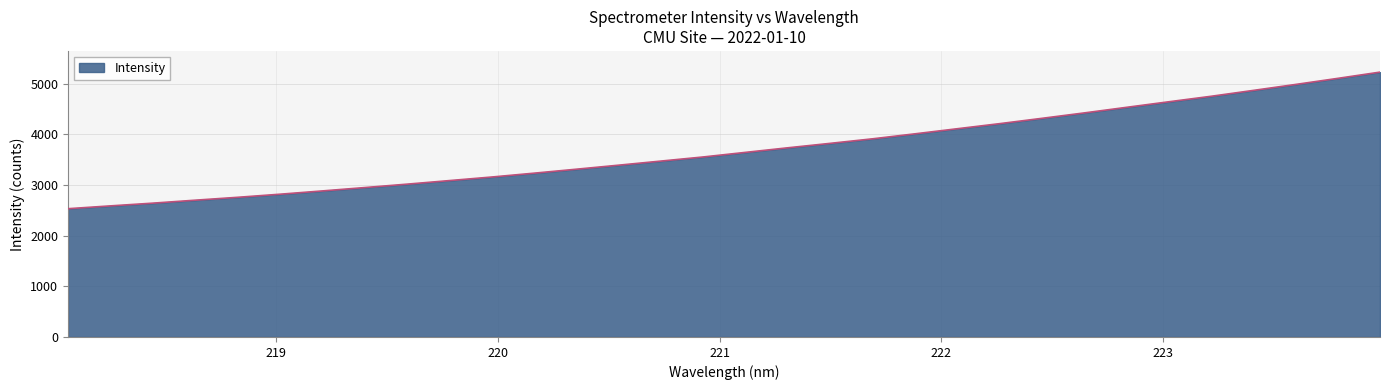

What is the smallest value displayed?

2533.1